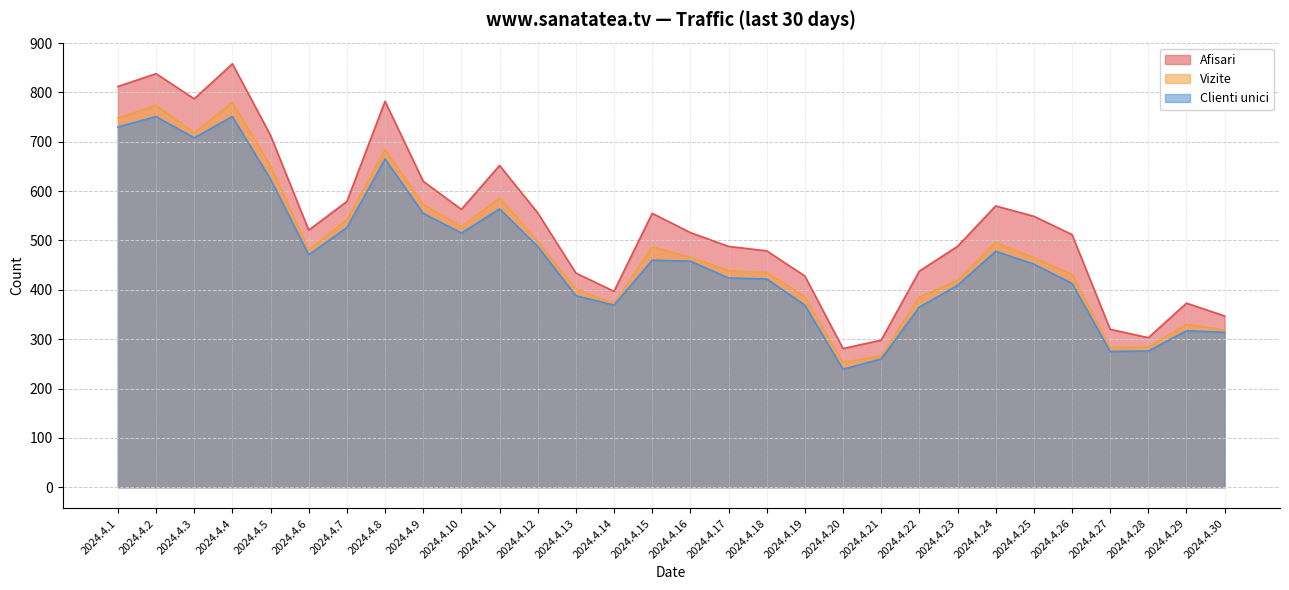

True or false: Afisari and Vizite intersect in this chart.

False